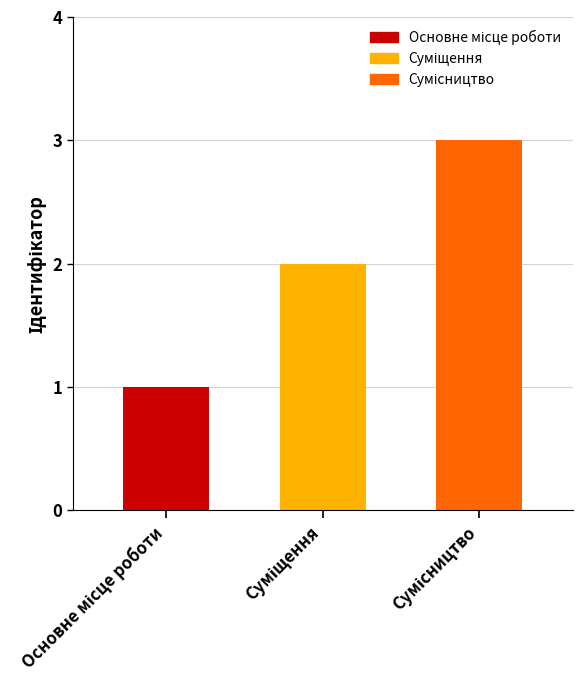

True or false: the data shows 1 at Суміщення.

False